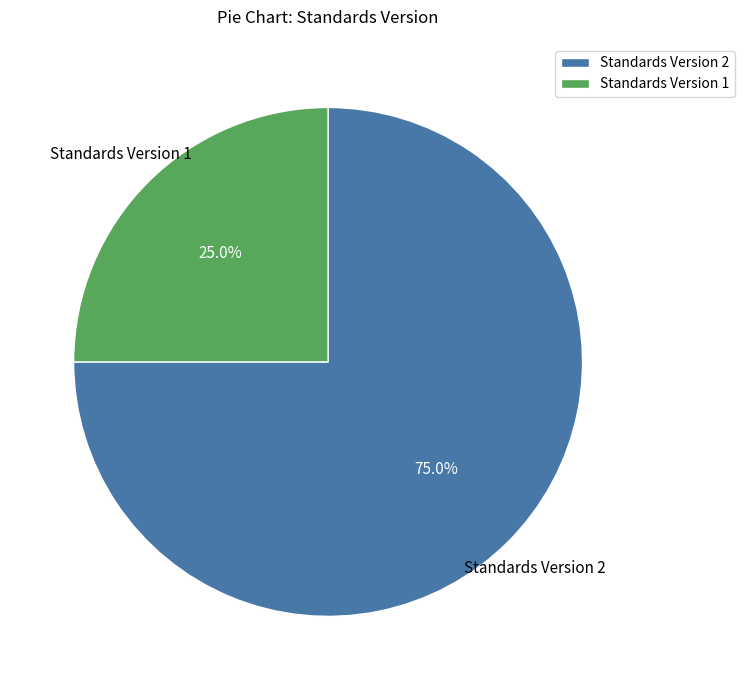

Between Standards Version 2 and Standards Version 1, which is larger?

Standards Version 2